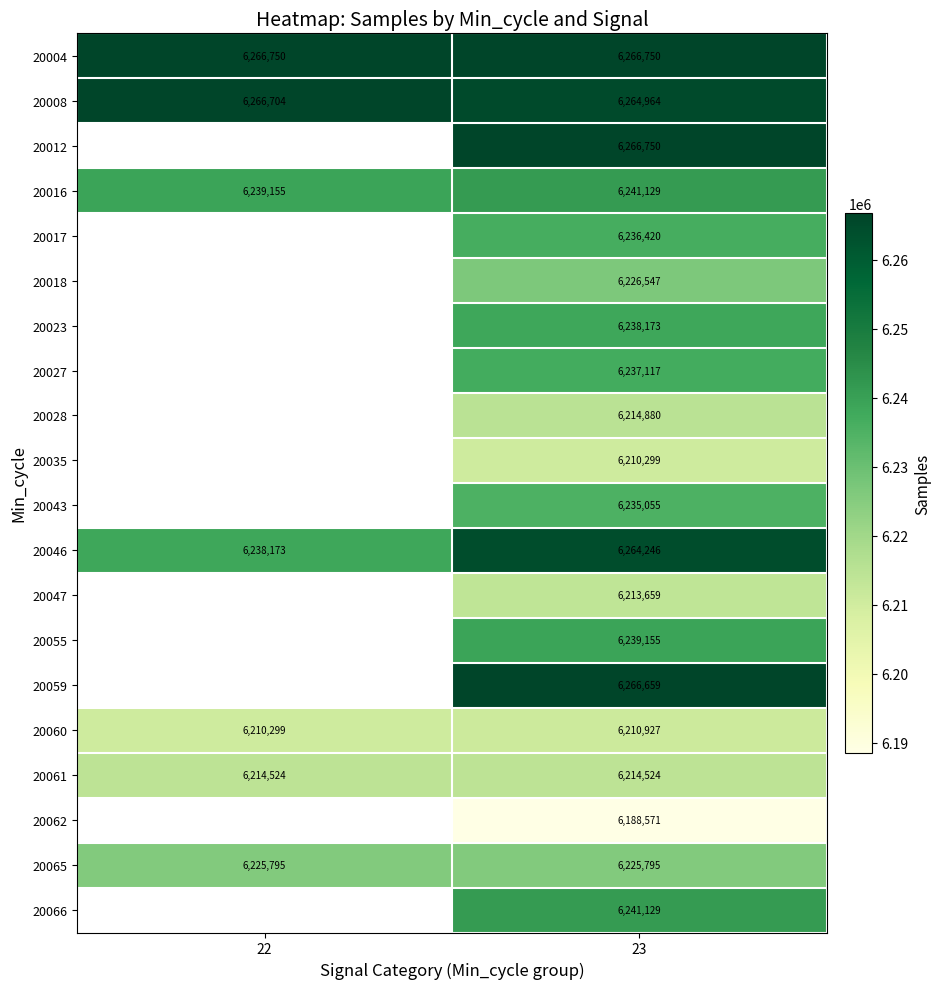

The value of 20008 at 22 is 2672123.8. True or false?

False